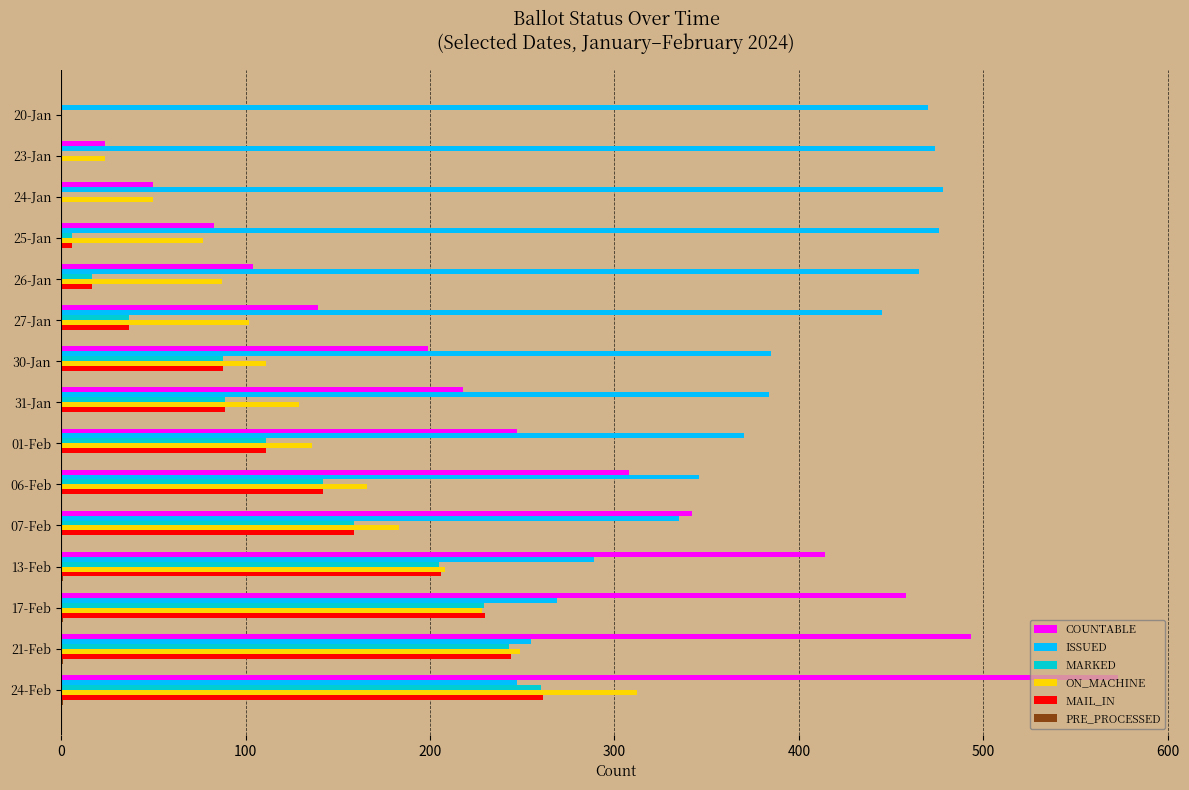

At which category is the sum across all series the highest?

24-Feb